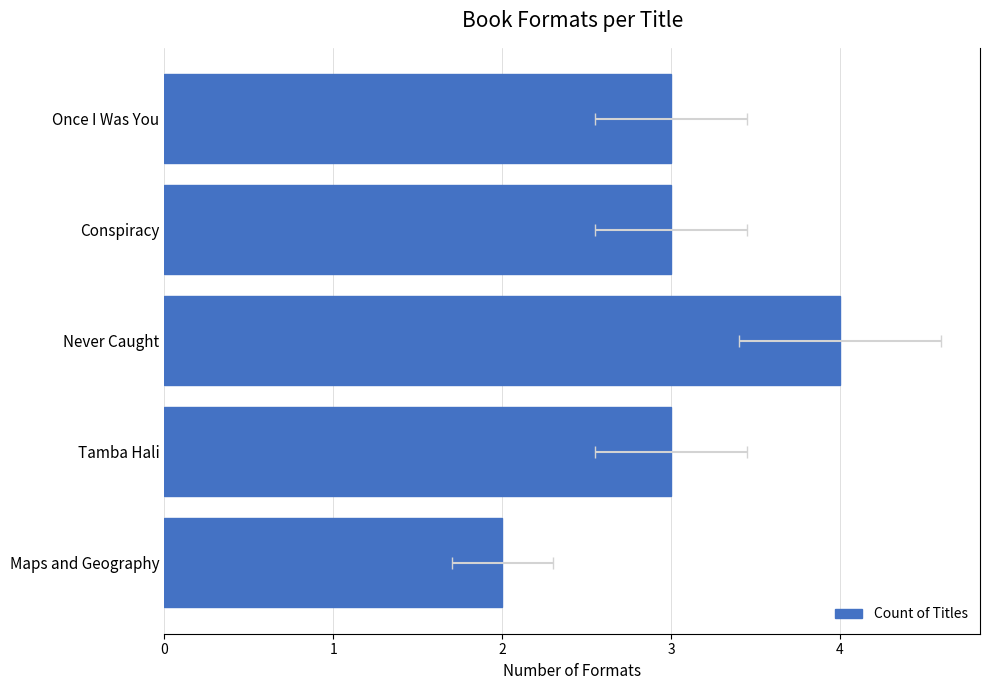

Rank the categories by value from lowest to highest.

Maps and Geography, Once I Was You, Conspiracy, Tamba Hali, Never Caught